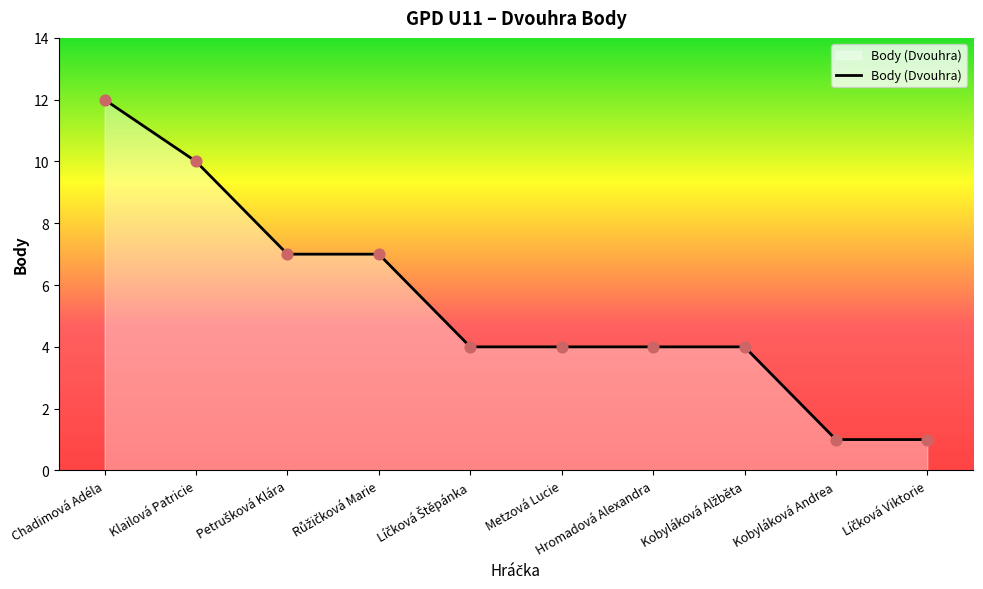

Which has a higher value, Kobyláková Andrea or Hromadová Alexandra?

Hromadová Alexandra